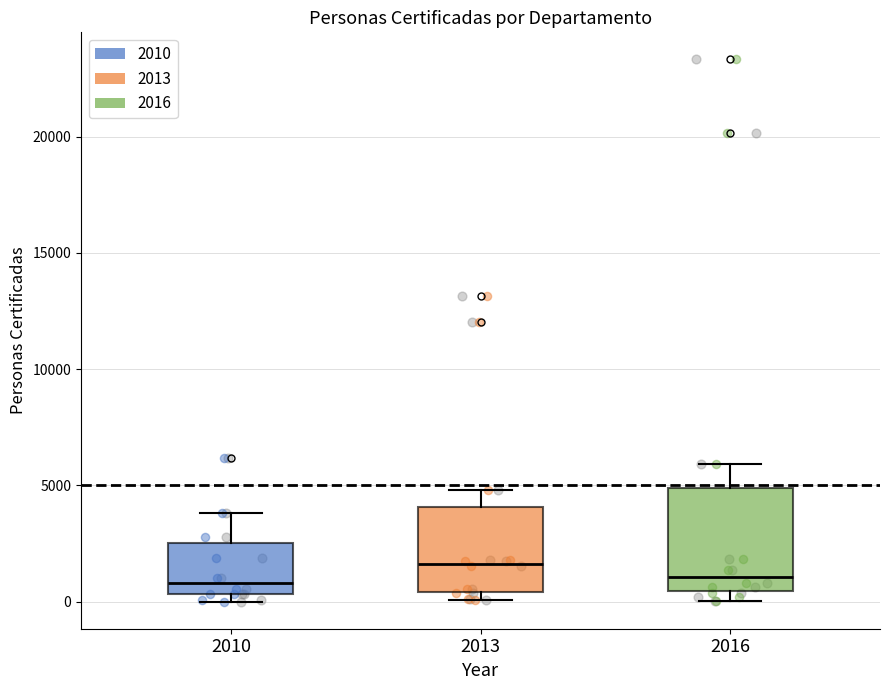

Where is the lower edge of the box at x = 2010 on the y-axis? The values are not printed on the chart, so give them approximately, as read against the axis.

500